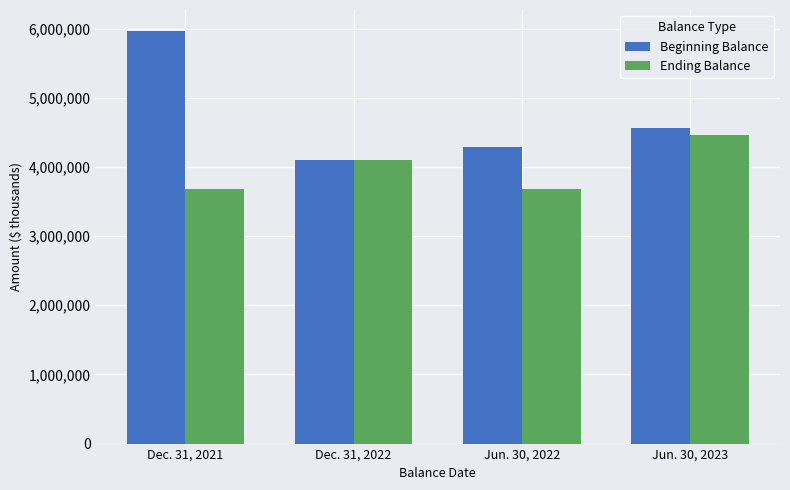

Reading left to right, what are all the values shown in this chart?

Beginning Balance: 5969397	4093425	4293349	4565009
Ending Balance: 3674838	4093425	3674838	4457608